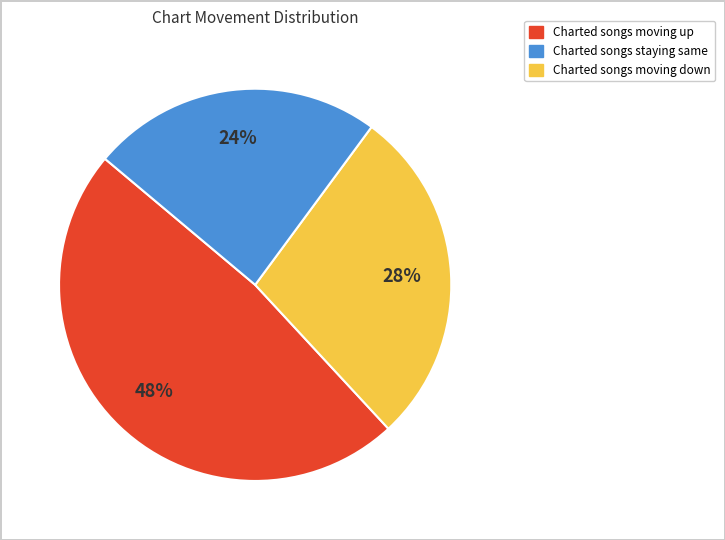

Is there a majority slice in this chart?

No